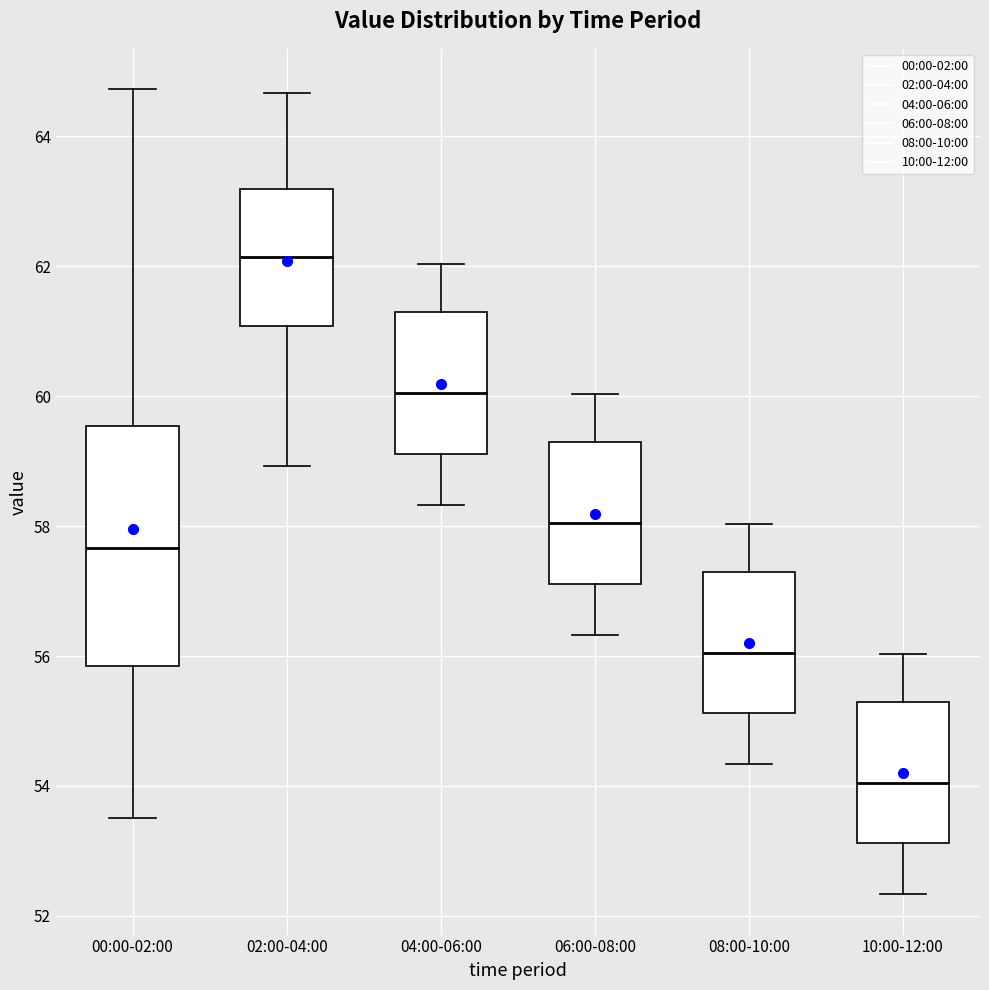

Which box's median line is the highest?

02:00-04:00